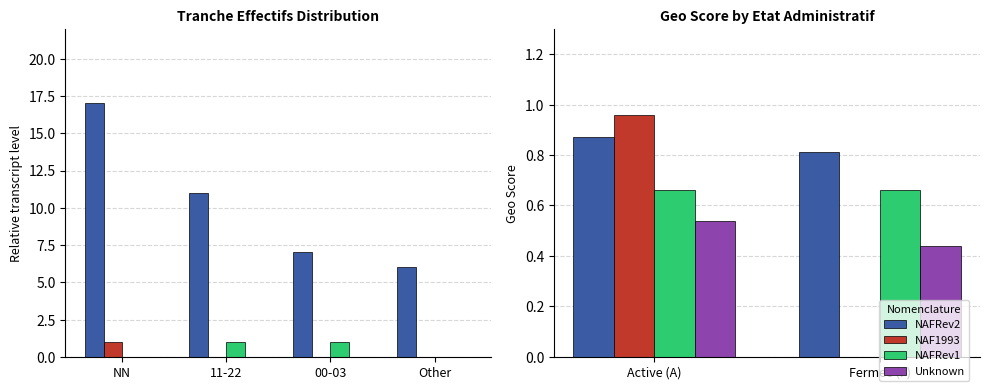

Rank the series by their maximum value, from highest to lowest.

NAF1993, NAFRev2, NAFRev1, Unknown